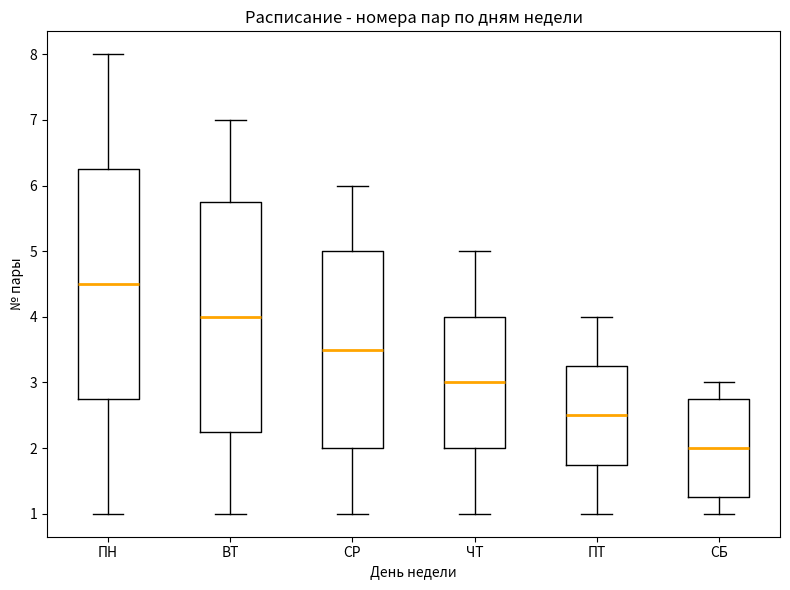

Reading left to right, transcribe this box plot: for each box, give where its median line is, the range the box spans, and where its two whiskers end, as read against the y-axis. The values are not printed on the chart, so give them approximately, as read against the axis.

ПН: median 4.5, box 2.8 to 6.3, whiskers 1.0 to 8.0
ВТ: median 4.0, box 2.3 to 5.8, whiskers 1.0 to 7.0
СР: median 3.5, box 2.0 to 5.0, whiskers 1.0 to 6.0
ЧТ: median 3.0, box 2.0 to 4.0, whiskers 1.0 to 5.0
ПТ: median 2.5, box 1.8 to 3.3, whiskers 1.0 to 4.0
СБ: median 2.0, box 1.3 to 2.8, whiskers 1.0 to 3.0